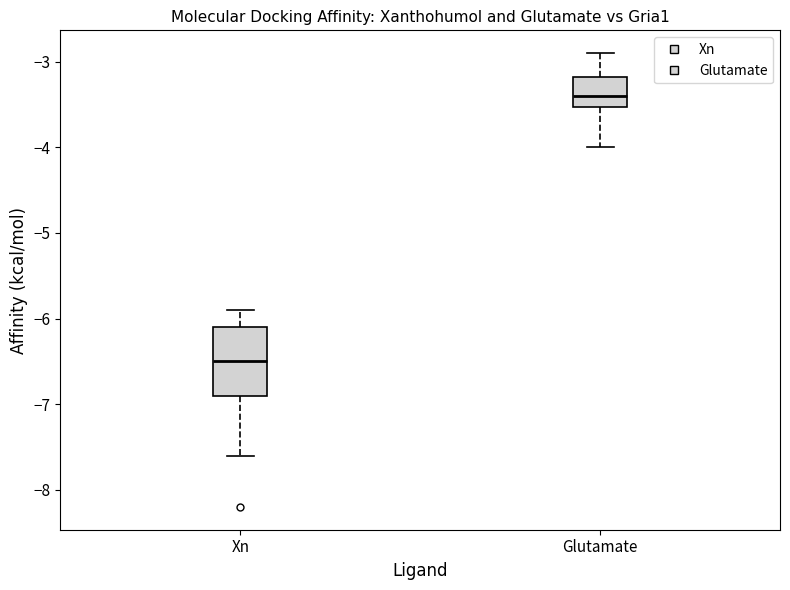

Where does the upper whisker of the box for Xn end on the y-axis? The values are not printed on the chart, so give them approximately, as read against the axis.

-5.9